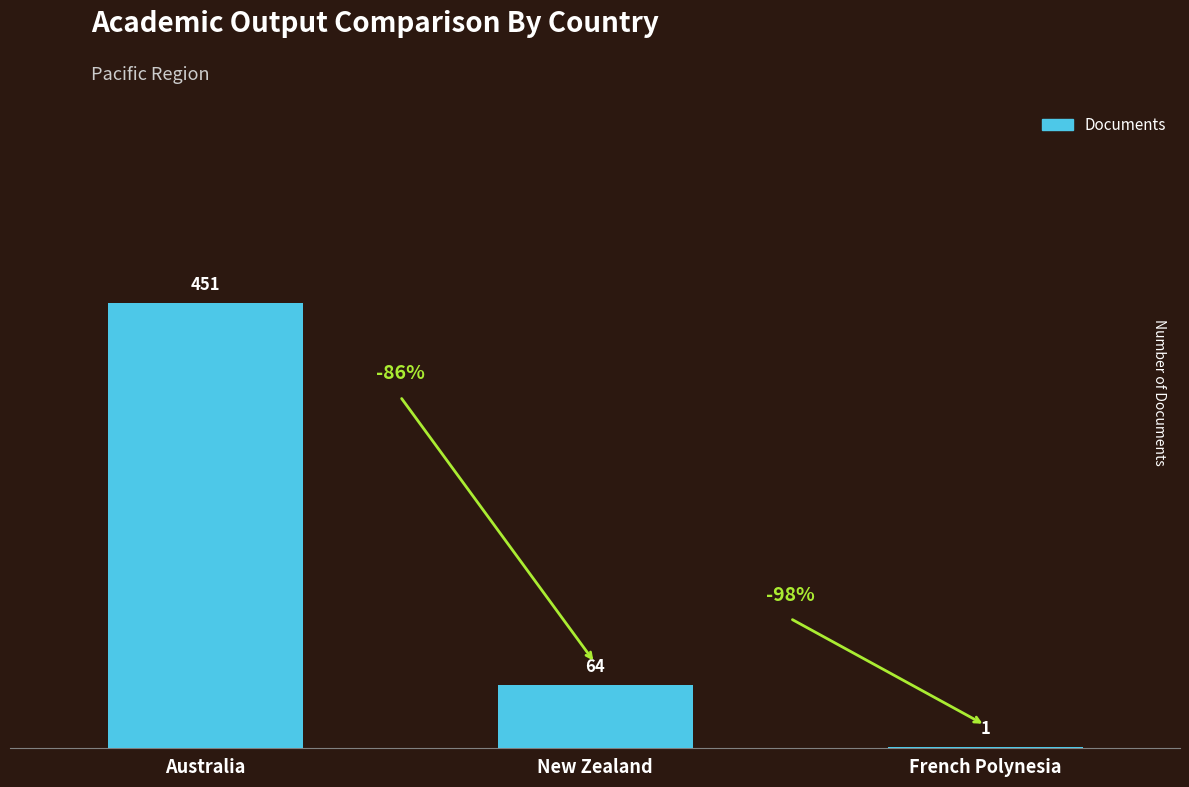

Are the bars horizontal?

No